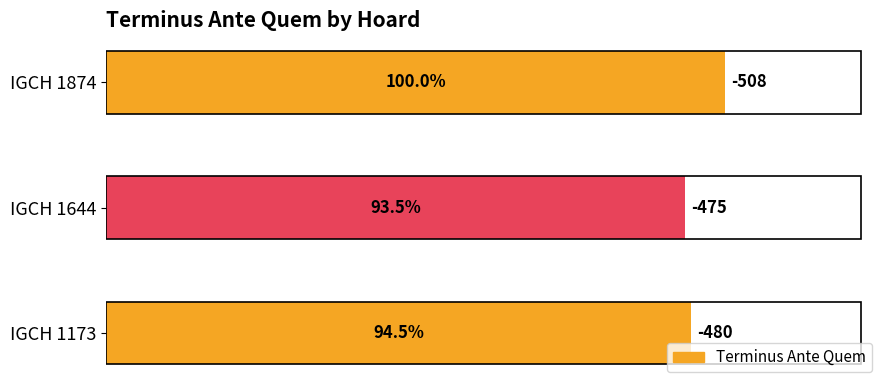

Does the chart contain any negative values?

No